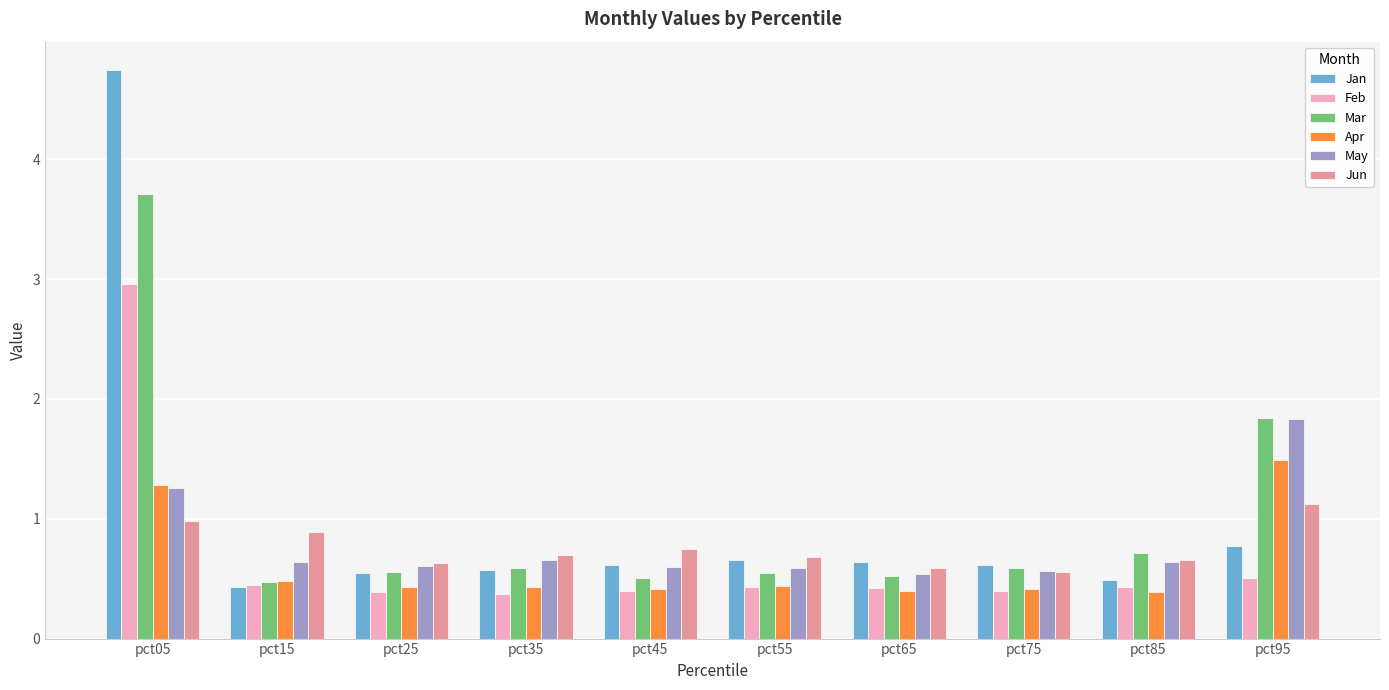

What is the lowest value of the Mar series?

0.5